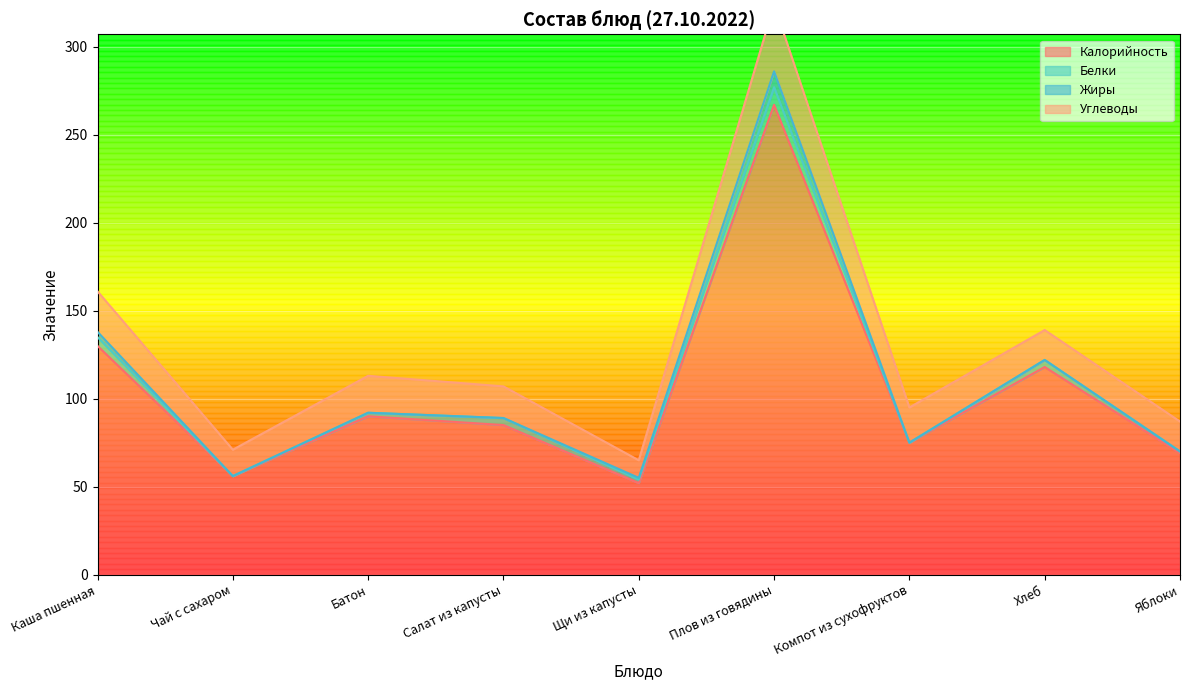

Reading left to right, transcribe all the data shown in this chart.

Калорийность: 130	56	90	85	52	267	75	118	69
Белки: 5	0	2	4	2	10	0	4	1
Жиры: 3	0	0	0	1	9	0	0	0
Углеводы: 23	15	21	18	10	38	20	17	17